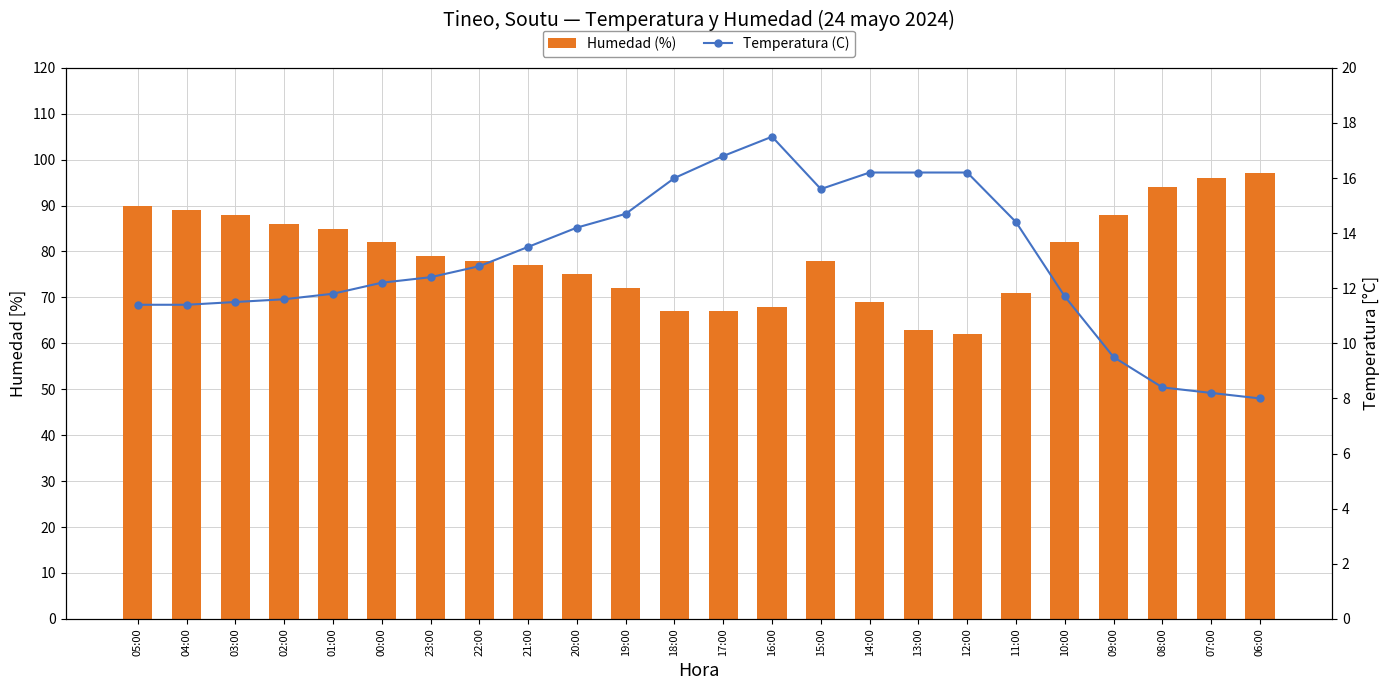

Reading left to right, what are all the values shown in this chart?

Humedad (%): 90.0	89.0	88.0	86.0	85.0	82.0	79.0	78.0	77.0	75.0	72.0	67.0	67.0	68.0	78.0	69.0	63.0	62.0	71.0	82.0	88.0	94.0	96.0	97.0
Temperatura (C): 11.4	11.4	11.5	11.6	11.8	12.2	12.4	12.8	13.5	14.2	14.7	16.0	16.8	17.5	15.6	16.2	16.2	16.2	14.4	11.7	9.5	8.4	8.2	8.0